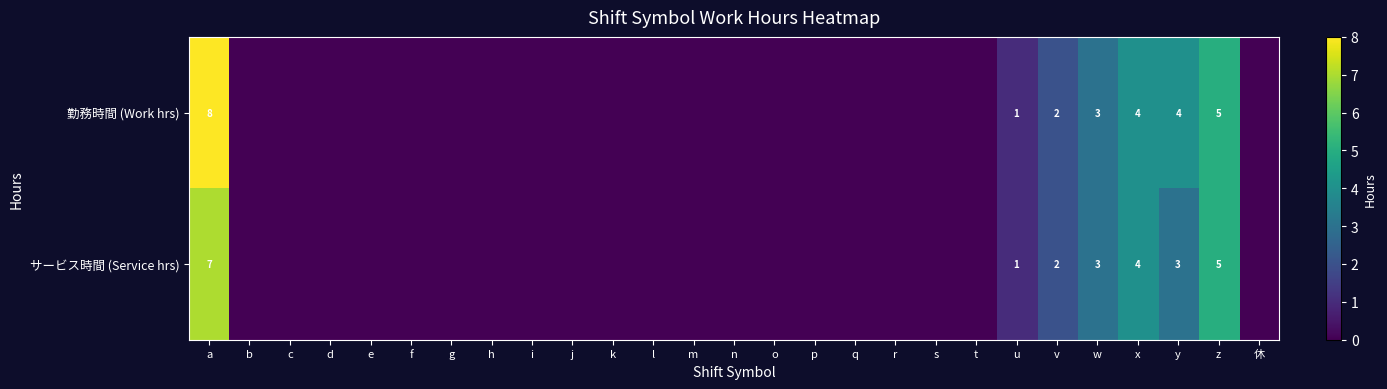

The value of 勤務時間 (Work hrs) at w is 4. True or false?

False